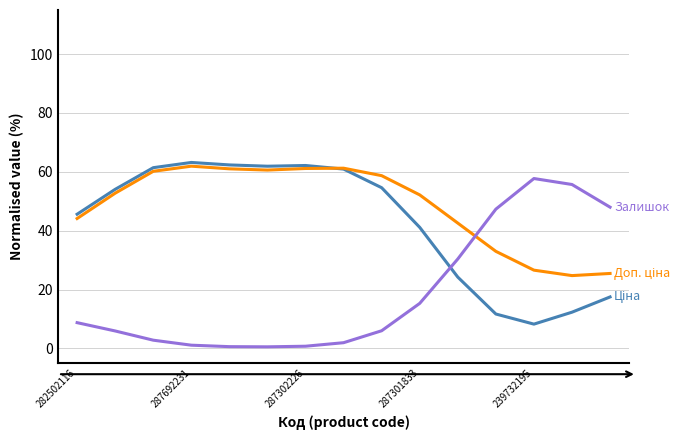

What is the maximum value shown in the chart?

63.2